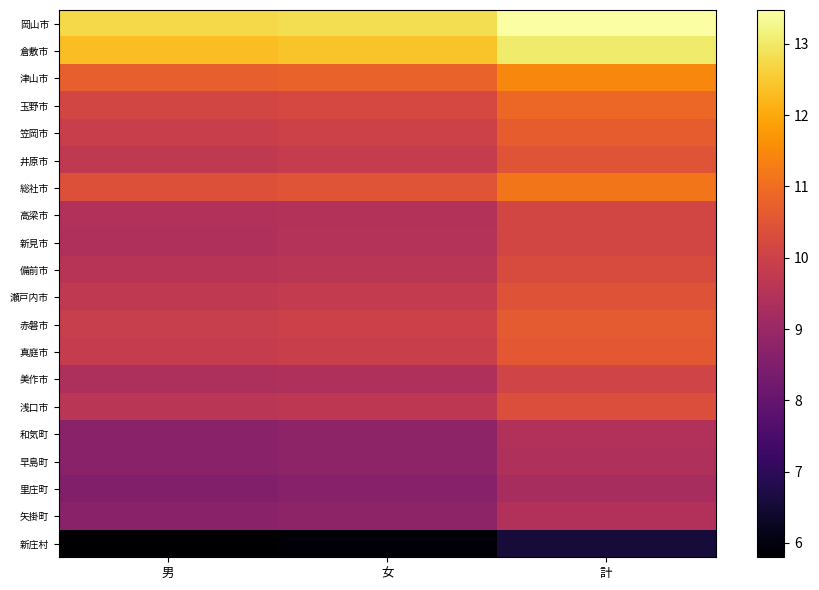

What is the total value across all series at 女?

194.8